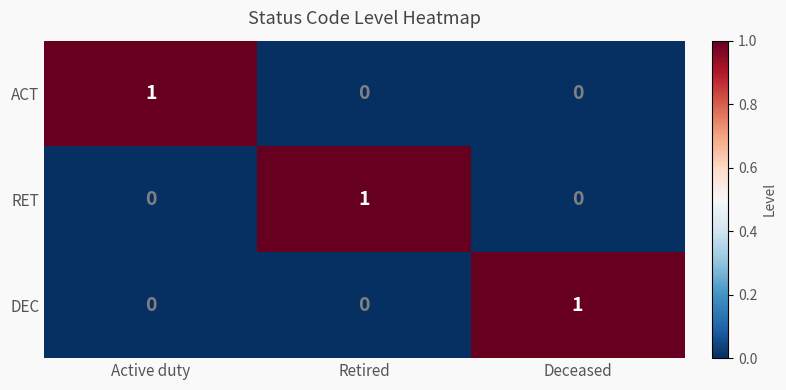

What is the maximum value shown in the chart?

1